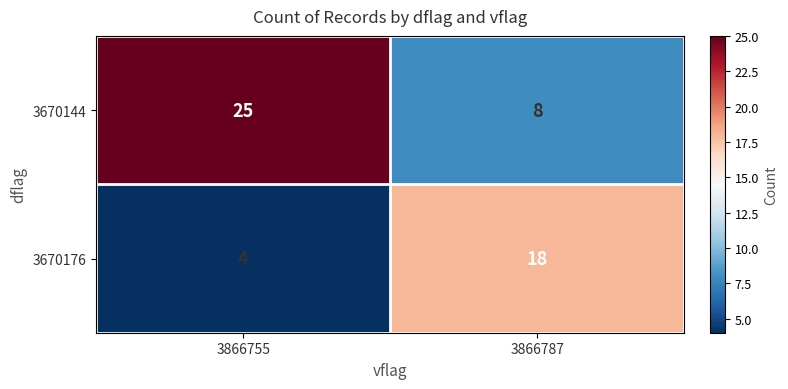

What is the spread (max minus min) of values at 3866755?

21